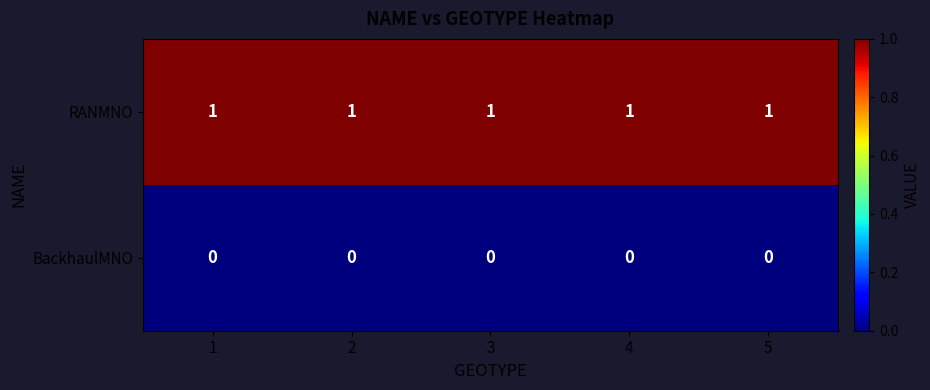

What is the sum of all RANMNO values?

5